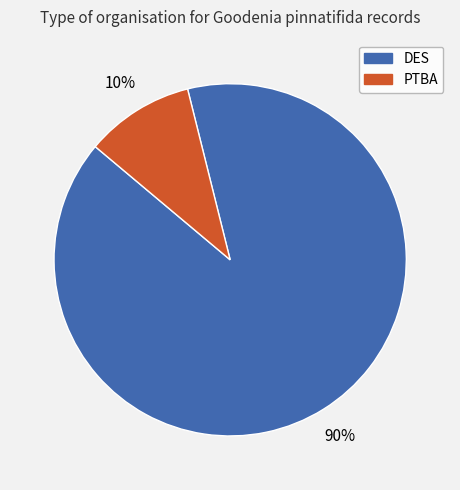

Which slice represents more than half of the pie?

DES